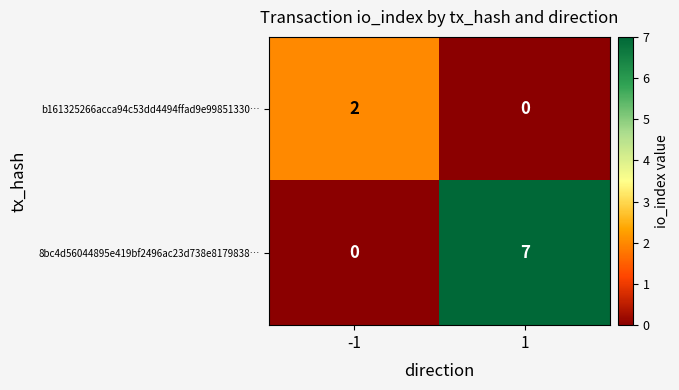

What is the spread (max minus min) of values at 1?

7